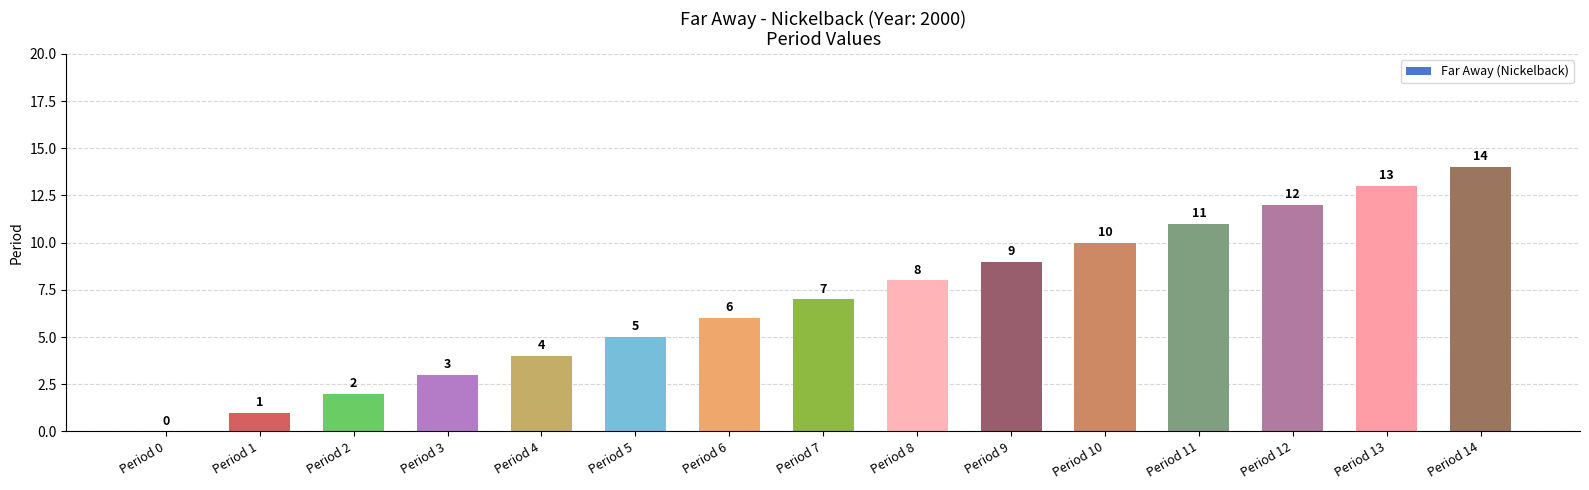

What is the change in value from Period 7 to Period 14?

+7